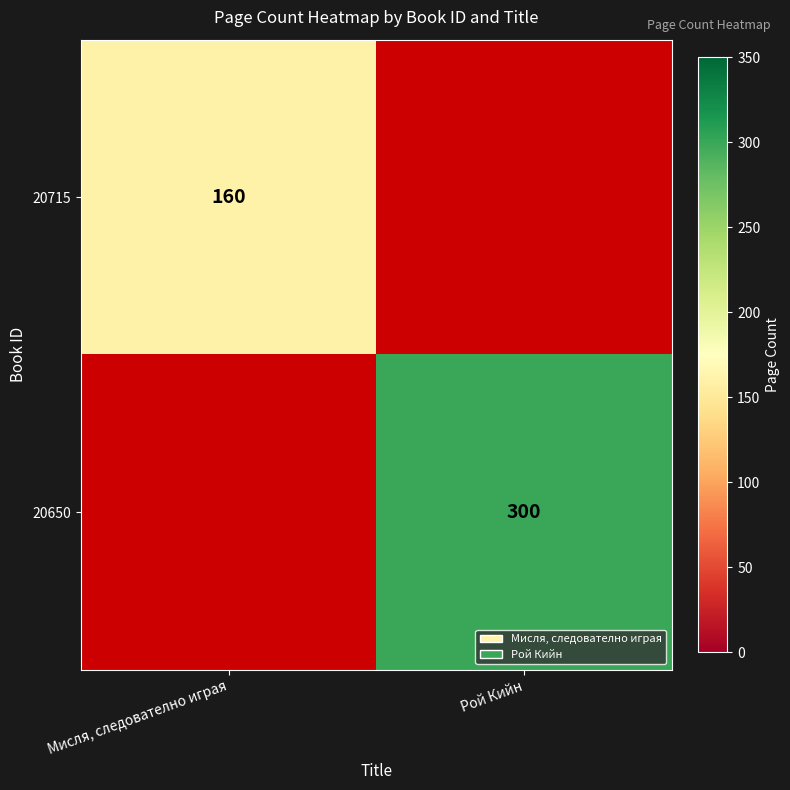

Is it true that 20715 equals 160 at Мисля, следователно играя?

True